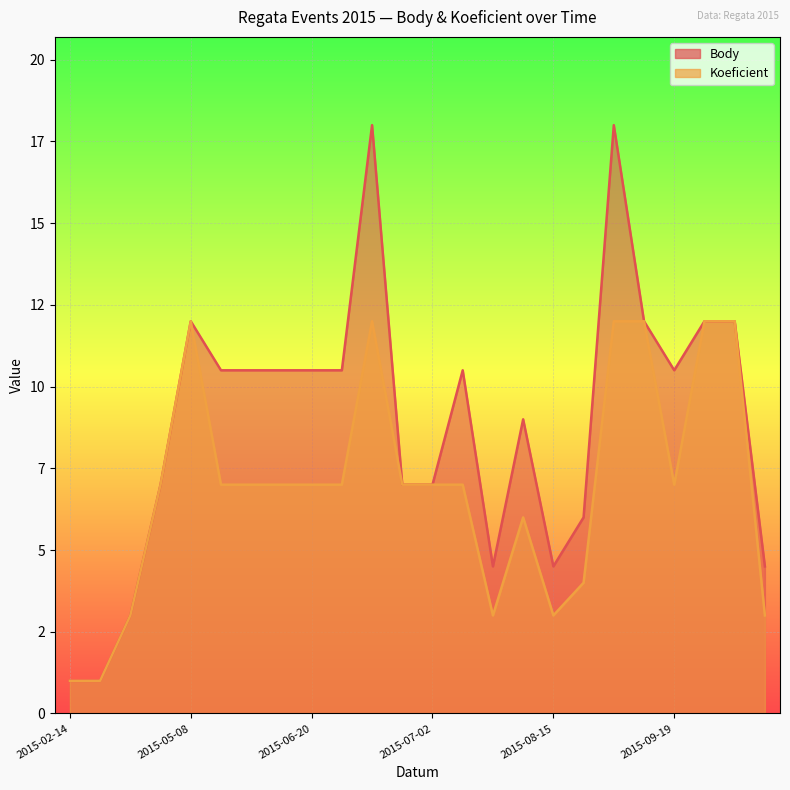

Reading right to left, what are all the values shown in this chart?

Body: 4.5	12.0	12.0	10.5	12.0	18.0	6.0	4.5	9.0	4.5	10.5	7.0	7.0	18.0	10.5	10.5	10.5	10.5	10.5	12.0	7.0	3.0	1.0	1.0
Koeficient: 3.0	12.0	12.0	7.0	12.0	12.0	4.0	3.0	6.0	3.0	7.0	7.0	7.0	12.0	7.0	7.0	7.0	7.0	7.0	12.0	7.0	3.0	1.0	1.0